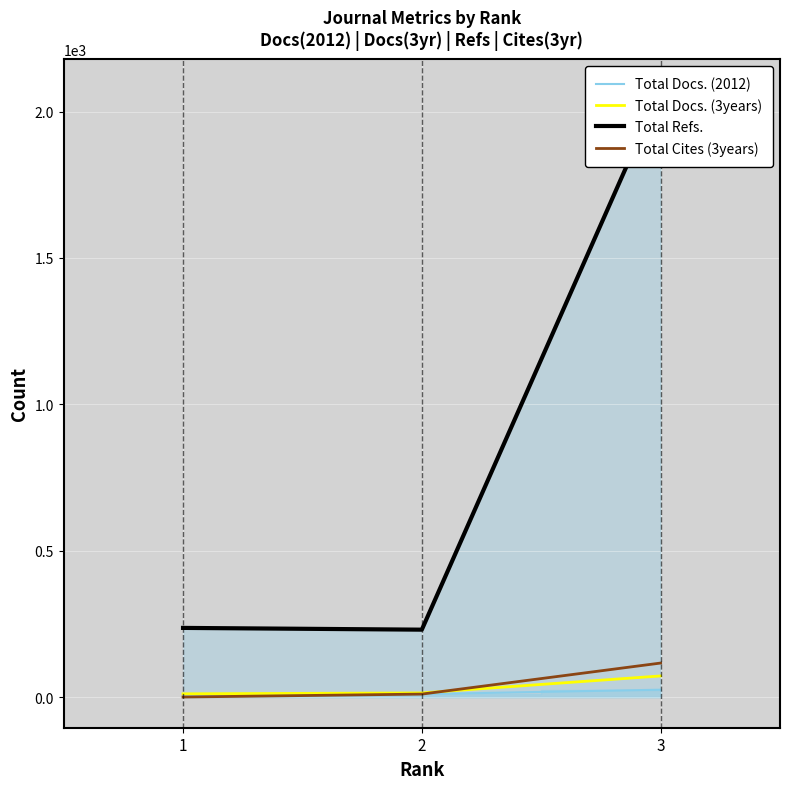

Reading left to right, list all the values displayed in this chart.

Total Docs. (2012): 11	11	26
Total Docs. (3years): 12	15	73
Total Refs.: 237	231	2076
Total Cites (3years): 1	11	117